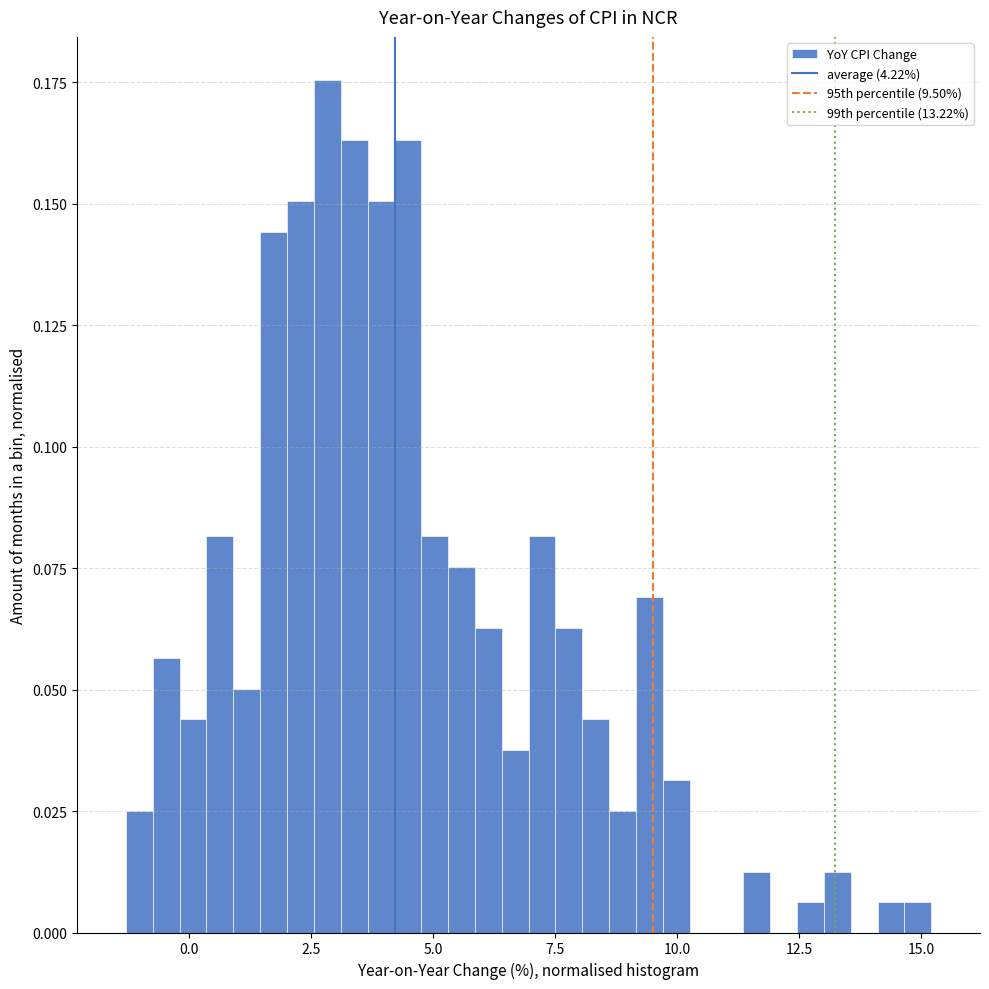

Read against the x-axis, roughly where is the centre of the tallest bar?

3.0